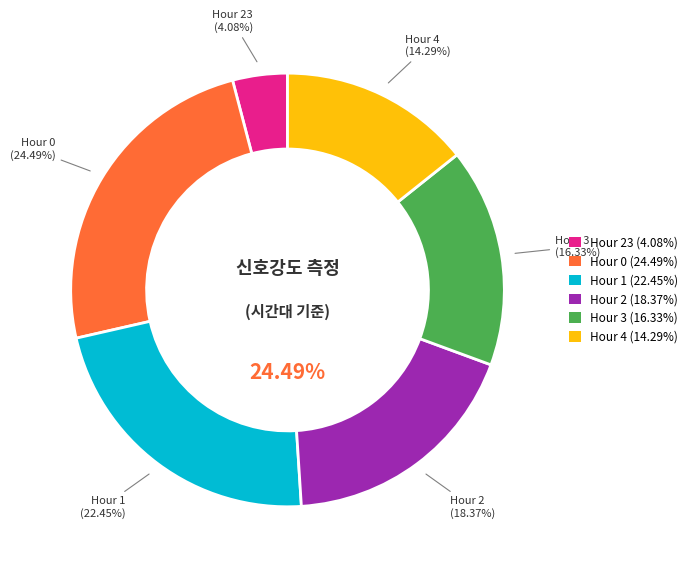

To the nearest percent, what percentage of the pie is Hour 2?

18%